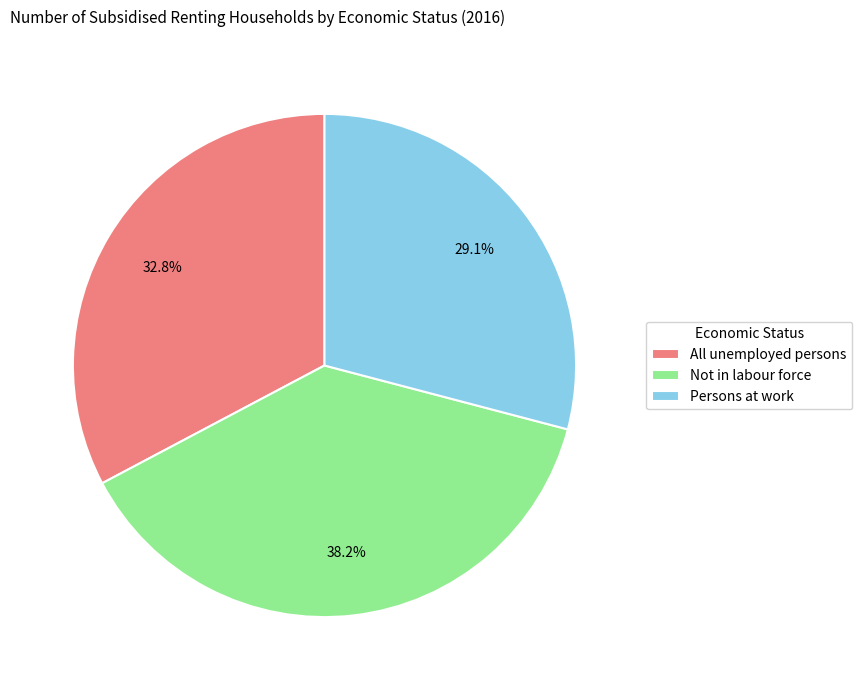

Does any single category account for the majority?

No